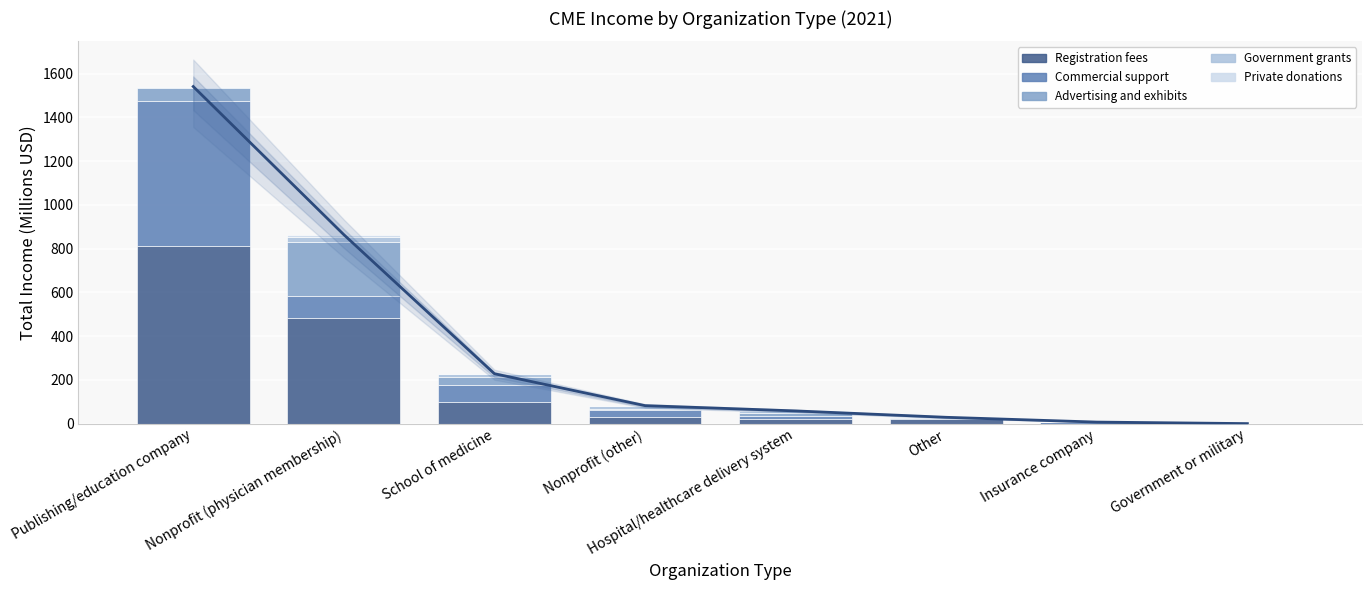

What is the value of the Registration fees bar at the 1st from the left?

811.8